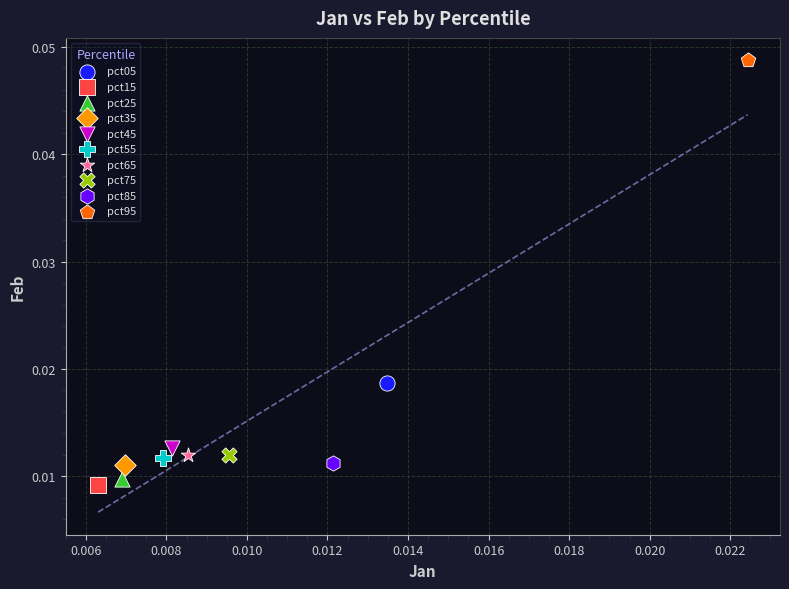

Which series reaches the maximum Y coordinate?

pct95